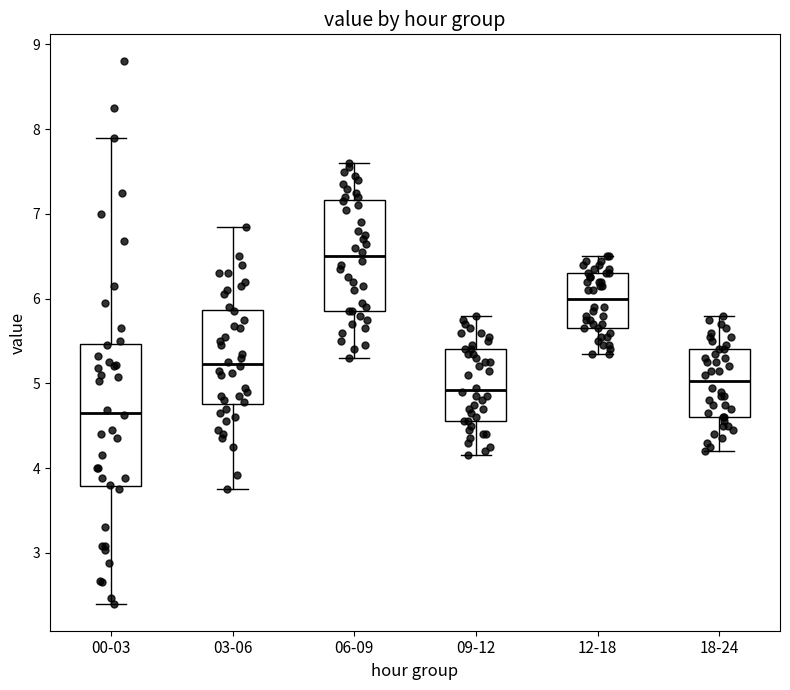

Reading left to right, transcribe this box plot: for each box, give where its median line is, the range the box spans, and where its two whiskers end, as read against the y-axis. The values are not printed on the chart, so give them approximately, as read against the axis.

00-03: median 4.7, box 3.8 to 5.5, whiskers 2.4 to 7.9
03-06: median 5.2, box 4.8 to 5.9, whiskers 3.8 to 6.9
06-09: median 6.5, box 5.9 to 7.2, whiskers 5.3 to 7.6
09-12: median 4.9, box 4.6 to 5.4, whiskers 4.2 to 5.8
12-18: median 6.0, box 5.7 to 6.3, whiskers 5.4 to 6.5
18-24: median 5.0, box 4.6 to 5.4, whiskers 4.2 to 5.8